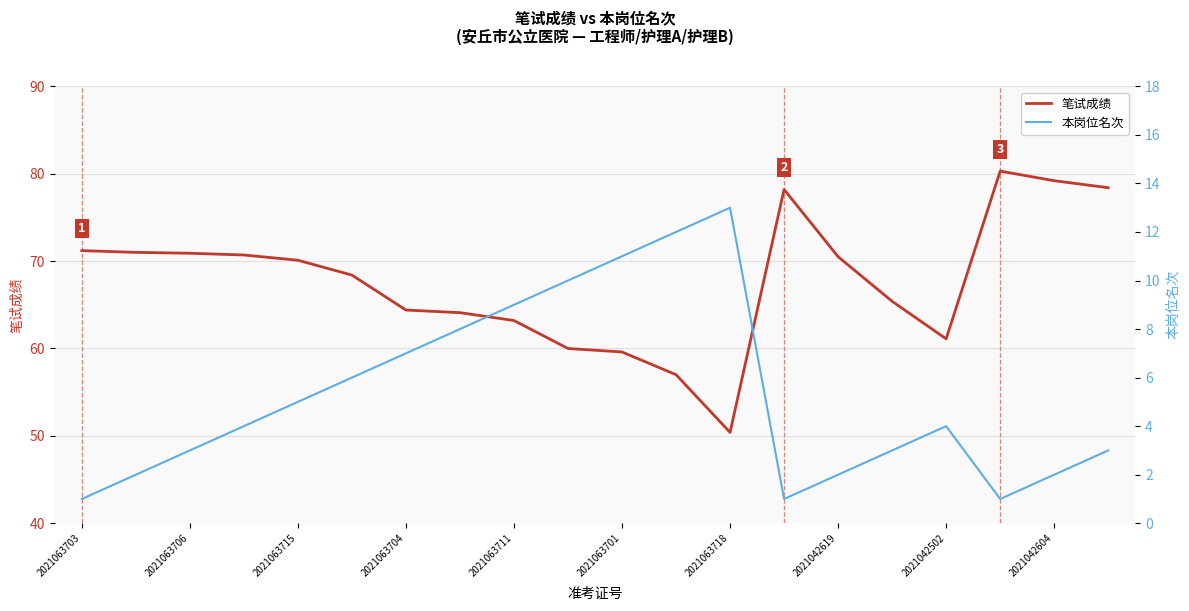

True or false: 笔试成绩 has a value of 70.9 at 2021063706.

True